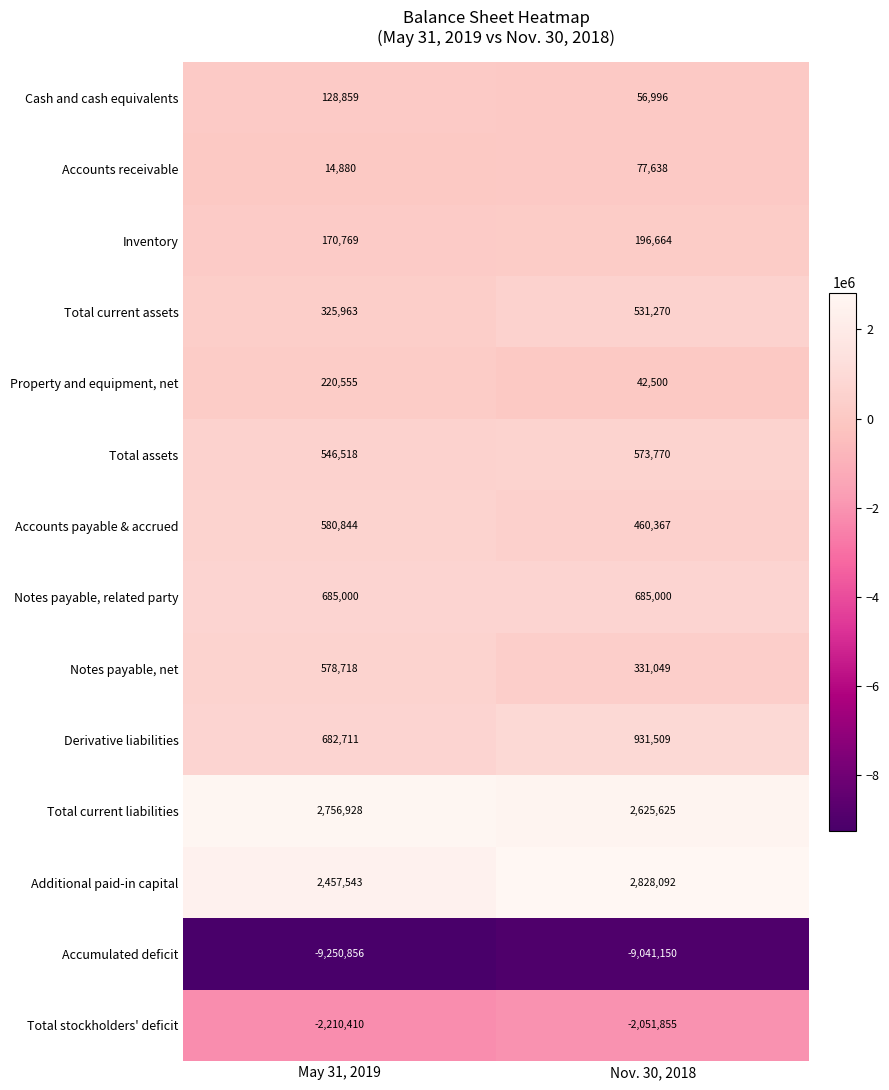

Reading left to right, transcribe all the data shown in this chart.

Cash and cash equivalents: May 31, 2019=128859	Nov. 30, 2018=56996
Accounts receivable: May 31, 2019=14880	Nov. 30, 2018=77638
Inventory: May 31, 2019=170769	Nov. 30, 2018=196664
Total current assets: May 31, 2019=325963	Nov. 30, 2018=531270
Property and equipment, net: May 31, 2019=220555	Nov. 30, 2018=42500
Total assets: May 31, 2019=546518	Nov. 30, 2018=573770
Accounts payable & accrued: May 31, 2019=580844	Nov. 30, 2018=460367
Notes payable, related party: May 31, 2019=685000	Nov. 30, 2018=685000
Notes payable, net: May 31, 2019=578718	Nov. 30, 2018=331049
Derivative liabilities: May 31, 2019=682711	Nov. 30, 2018=931509
Total current liabilities: May 31, 2019=2756928	Nov. 30, 2018=2625625
Additional paid-in capital: May 31, 2019=2457543	Nov. 30, 2018=2828092
Accumulated deficit: May 31, 2019=-9250856	Nov. 30, 2018=-9041150
Total stockholders' deficit: May 31, 2019=-2210410	Nov. 30, 2018=-2051855